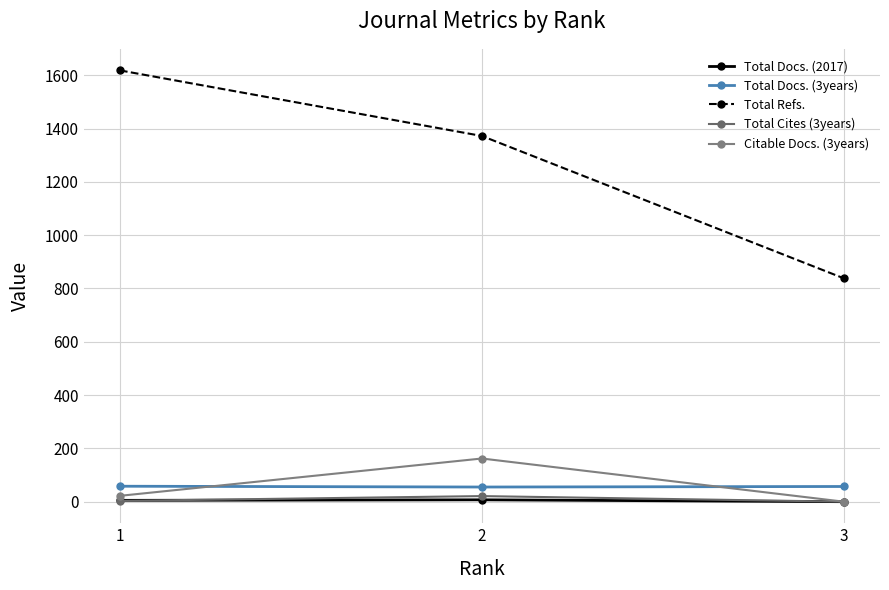

Which series has the largest total across all categories?

Total Refs.